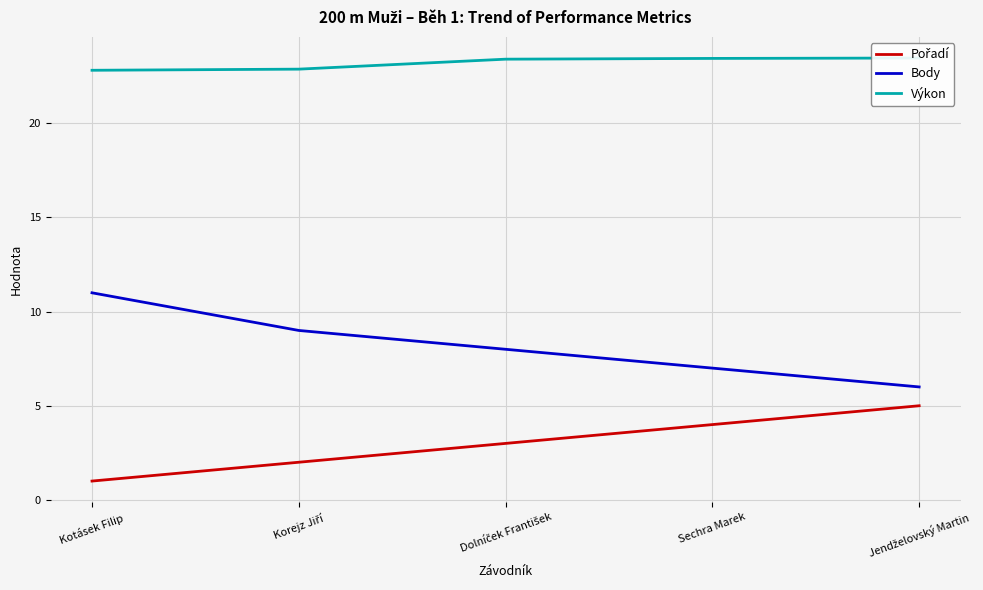

What is the spread (max minus min) of values at Jendželovský Martin?

18.5